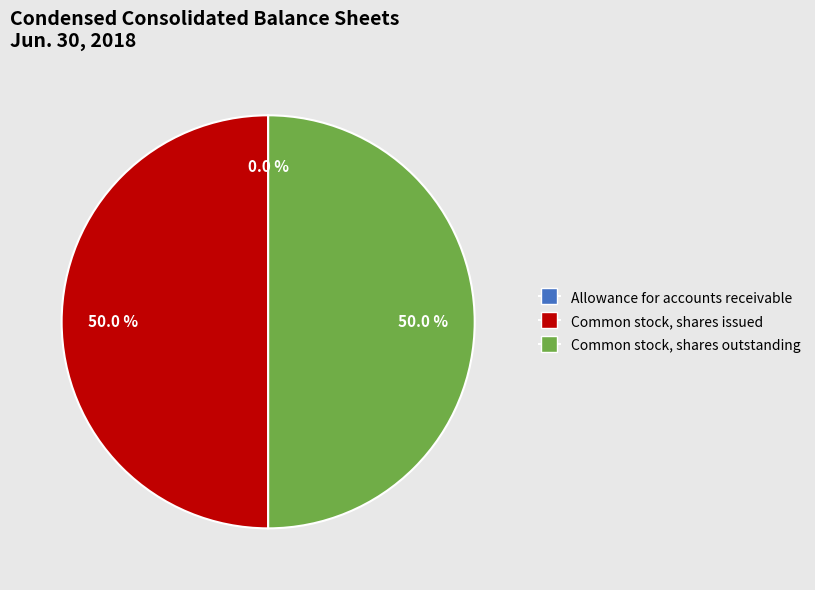

What is the ratio of the value at Common stock, shares issued to the value at Common stock, shares outstanding?

1.0